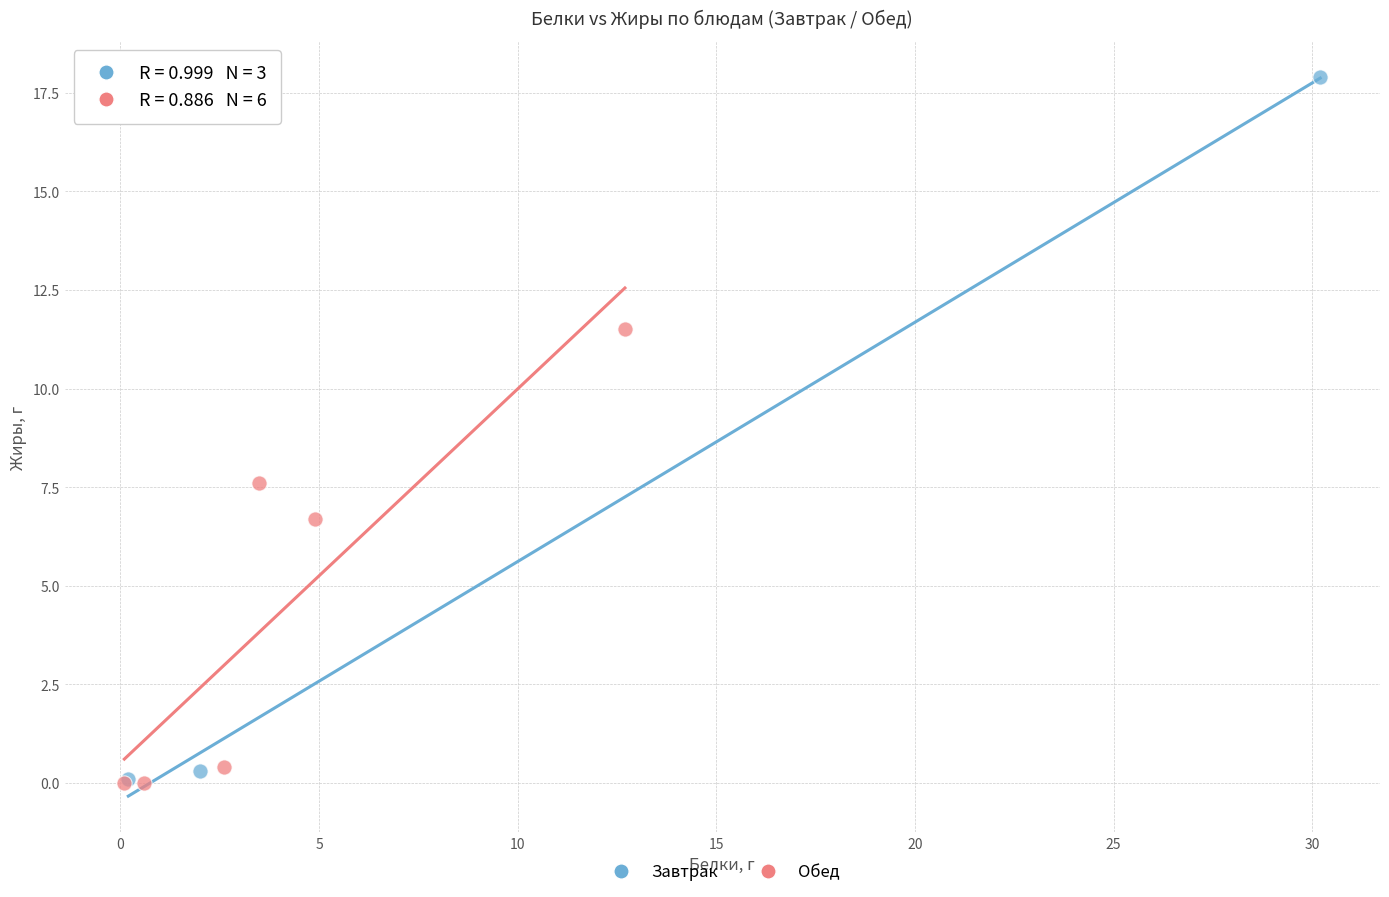

Which series contains the highest Y value?

Завтрак